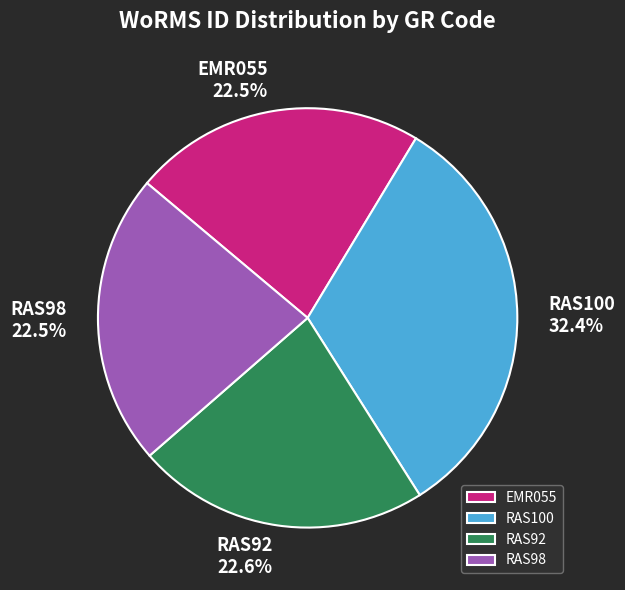

True or false: EMR055 accounts for 30% of the total.

False